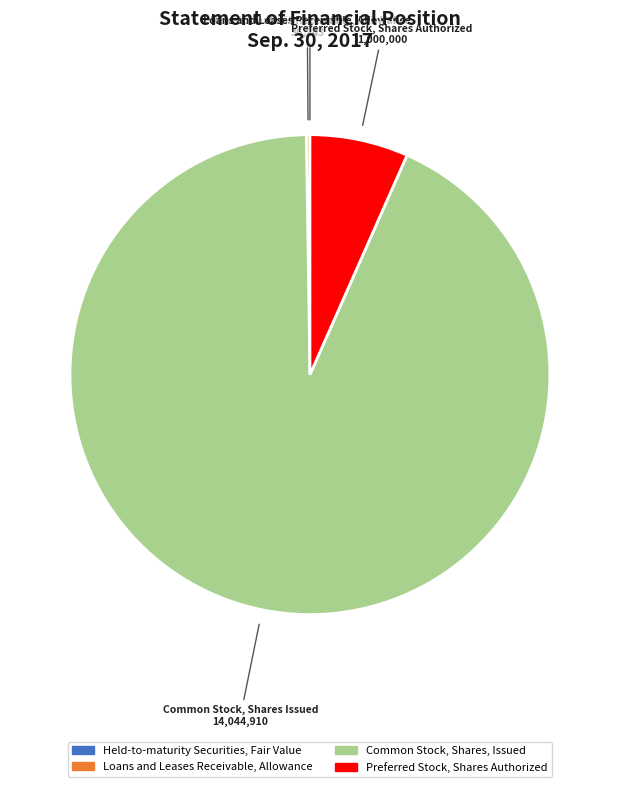

Is it true that Common Stock, Shares, Issued is 93% of the pie?

True